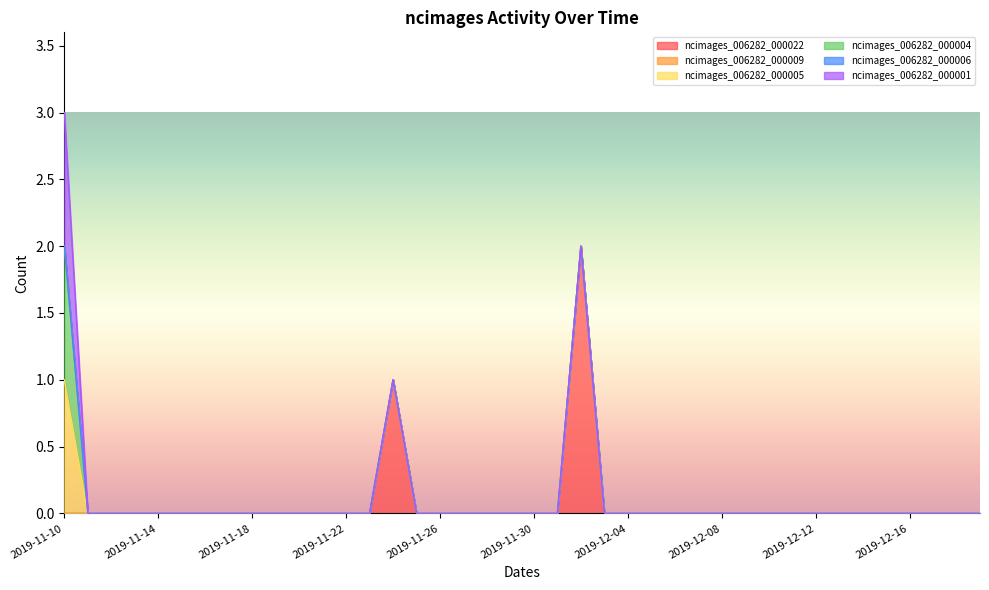

True or false: ncimages_006282_000005 and ncimages_006282_000006 cross at least once.

False